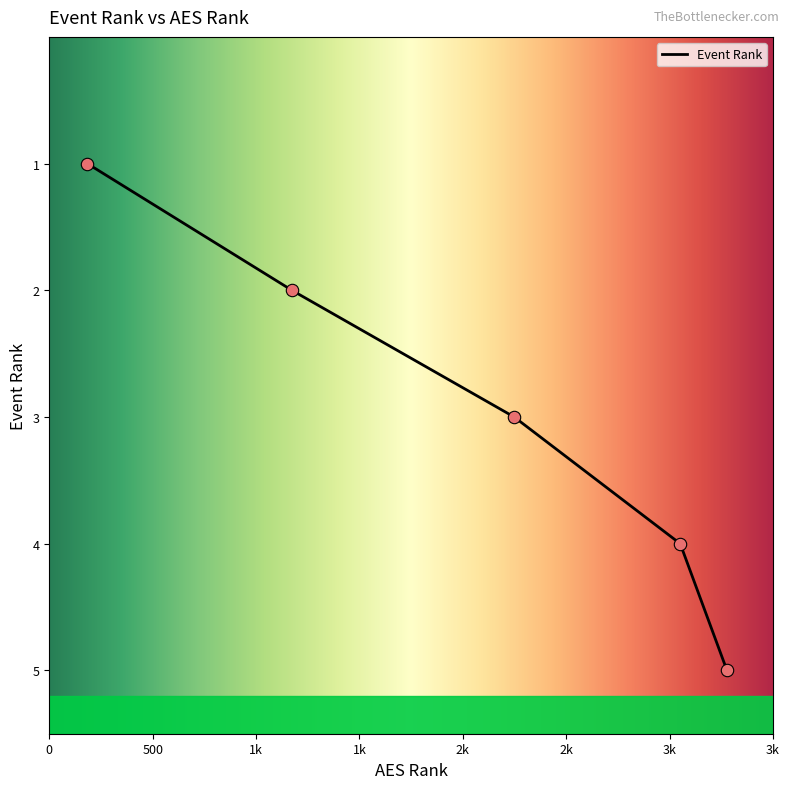

Which has a higher value, 3051 or 3277?

3277